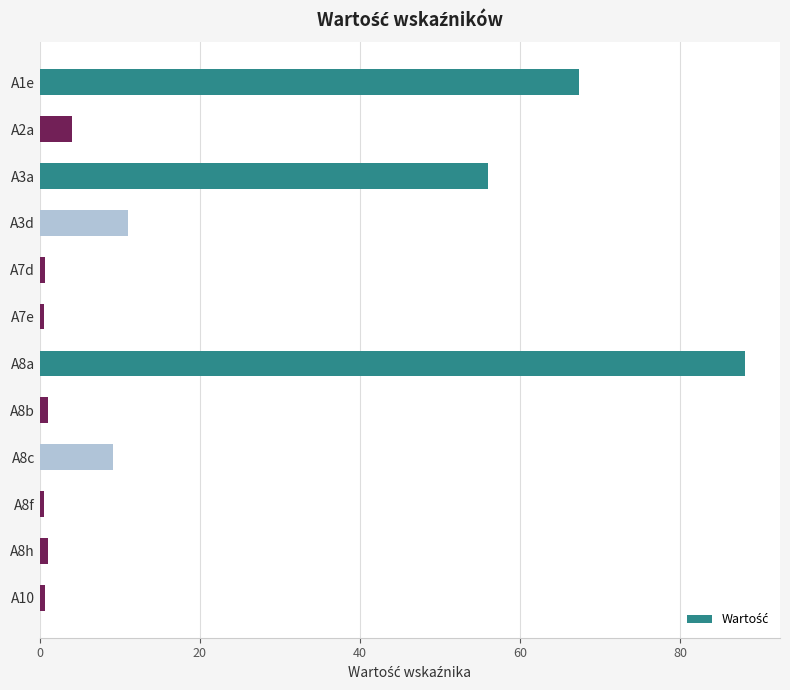

What is the difference between the maximum and second lowest values?

87.5